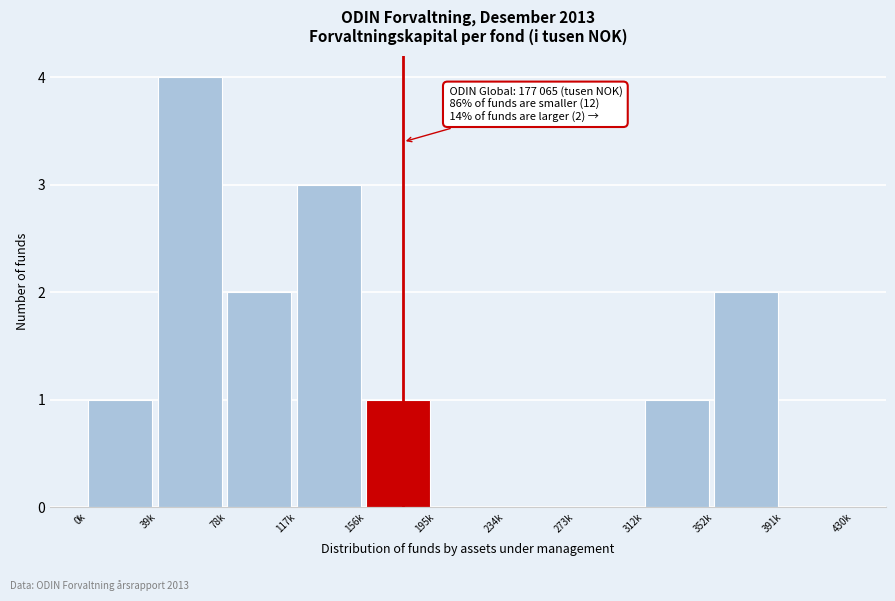

Reading right to left, transcribe all the data shown in this chart.

391k=0	352k=2	312k=1	273k=0	234k=0	195k=0	156k=1	117k=3	78k=2	39k=4	0k=1